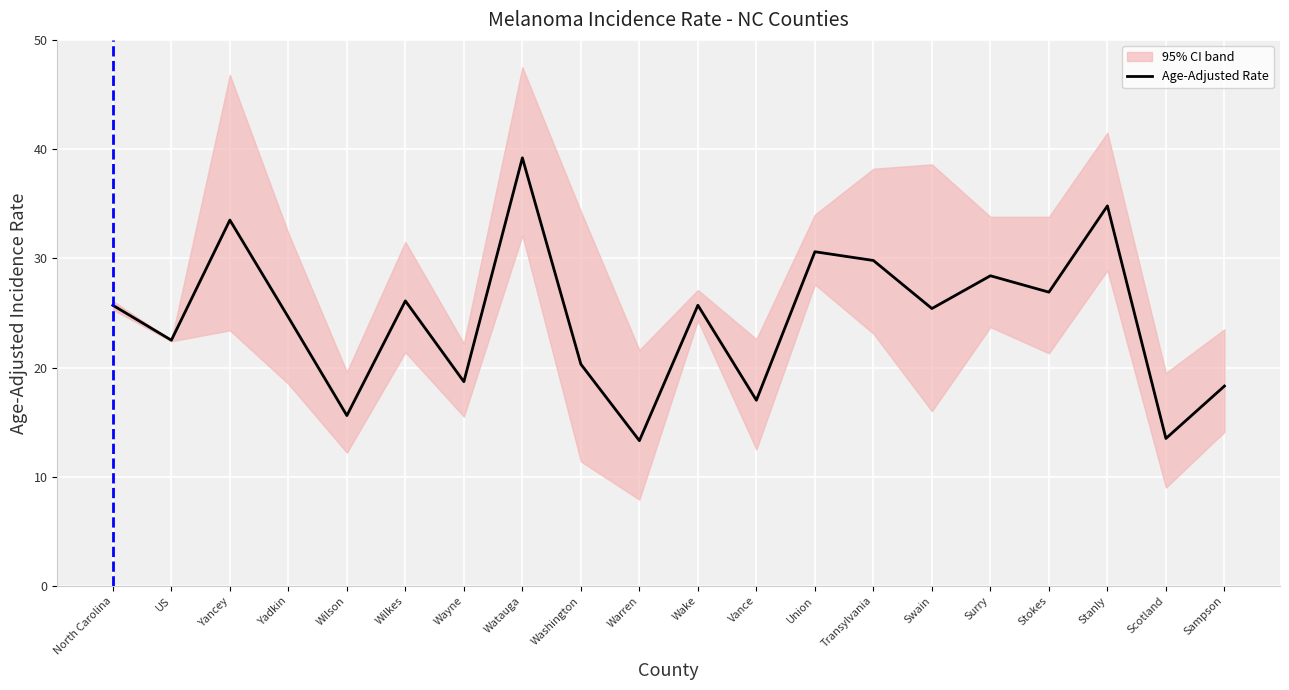

The chart shows a value of 26.9 at Stokes. True or false?

True